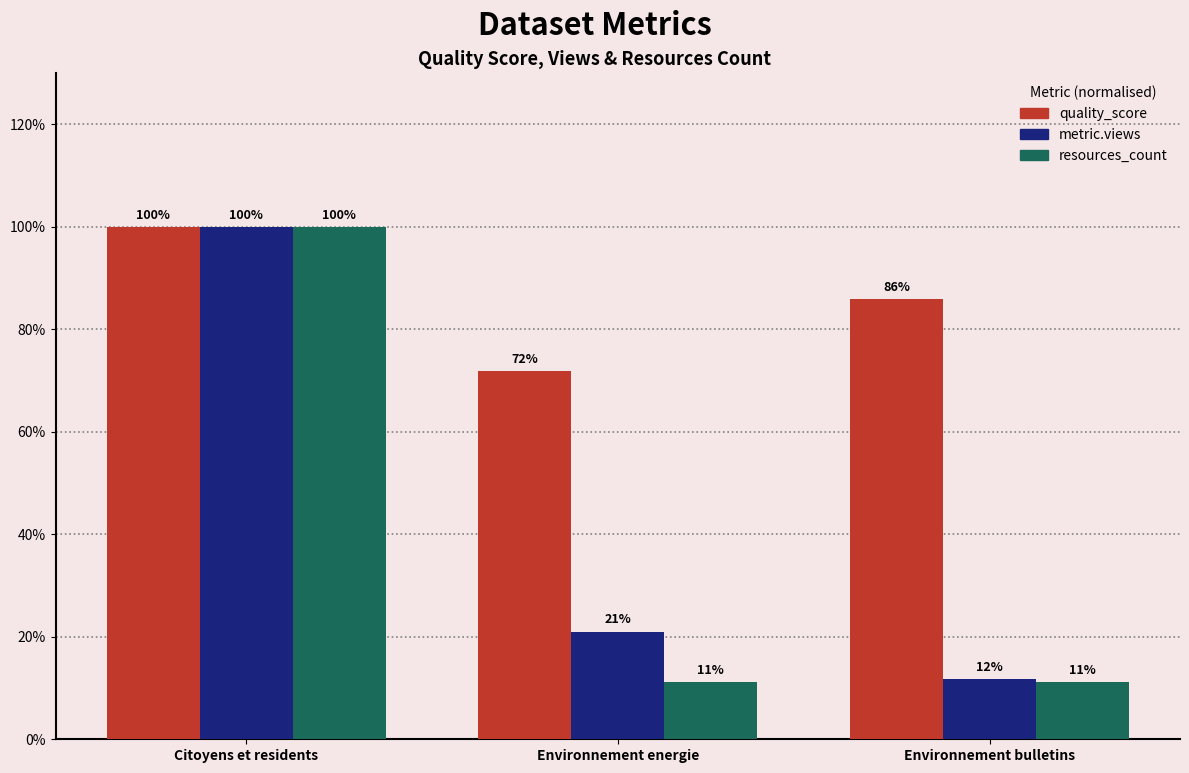

What is the minimum value shown in the chart?

0.1